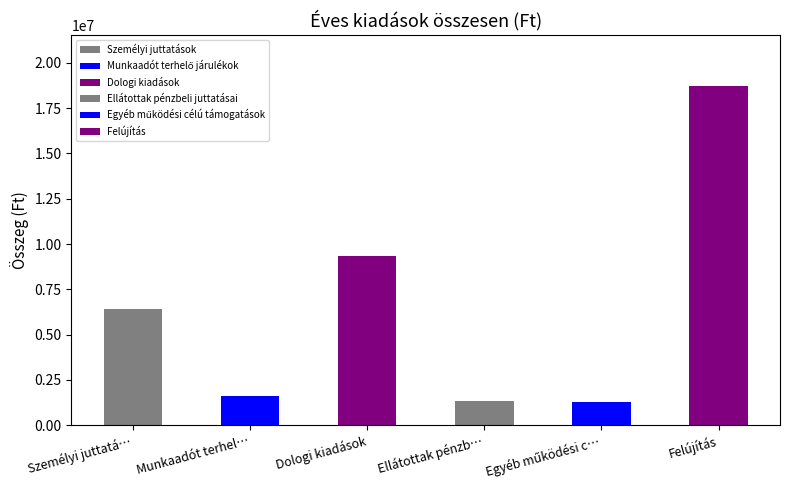

How many data points does each series have?

6